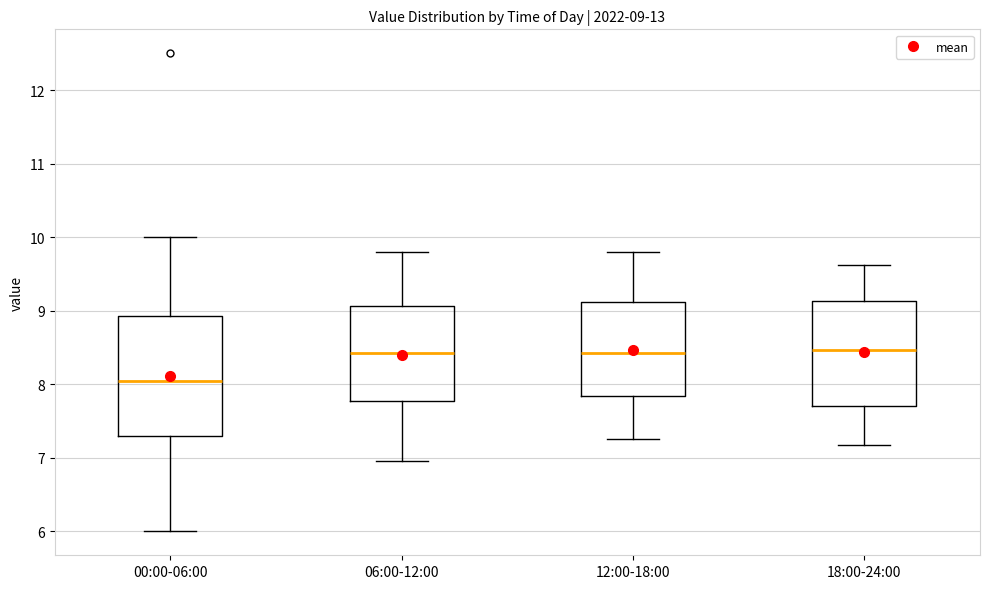

Which box's median line is the lowest?

00:00-06:00